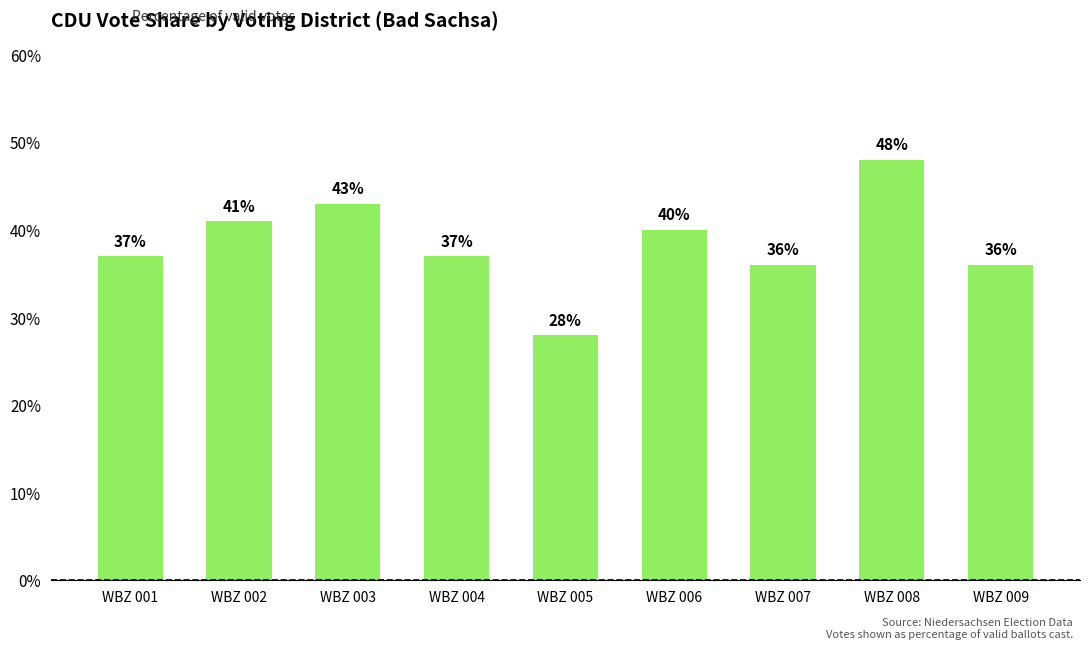

How many bars are there in total?

9